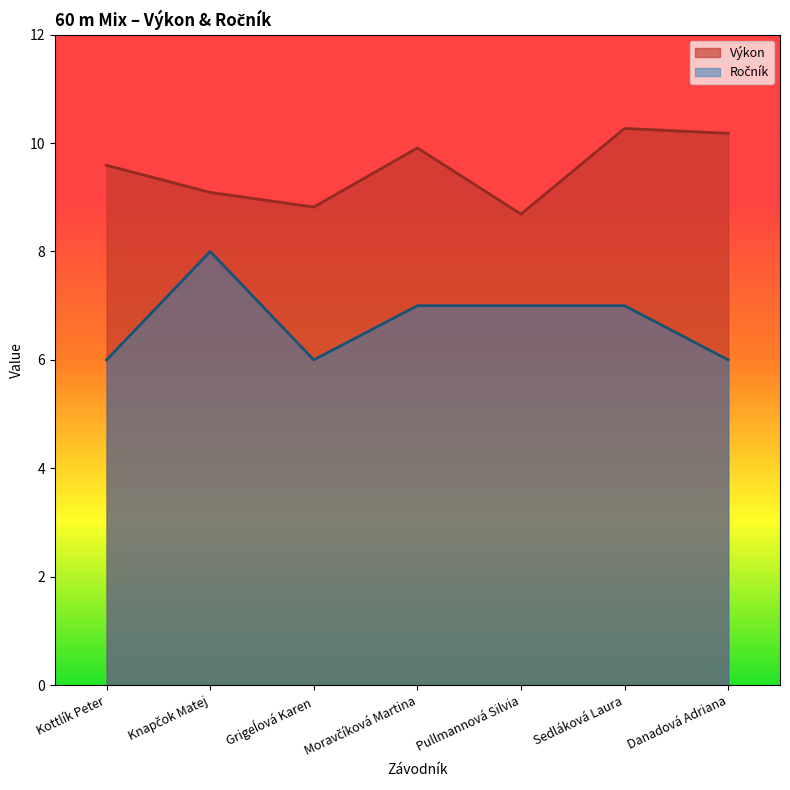

Rank the series at Moravčíková Martina from highest to lowest value.

Výkon, Ročník